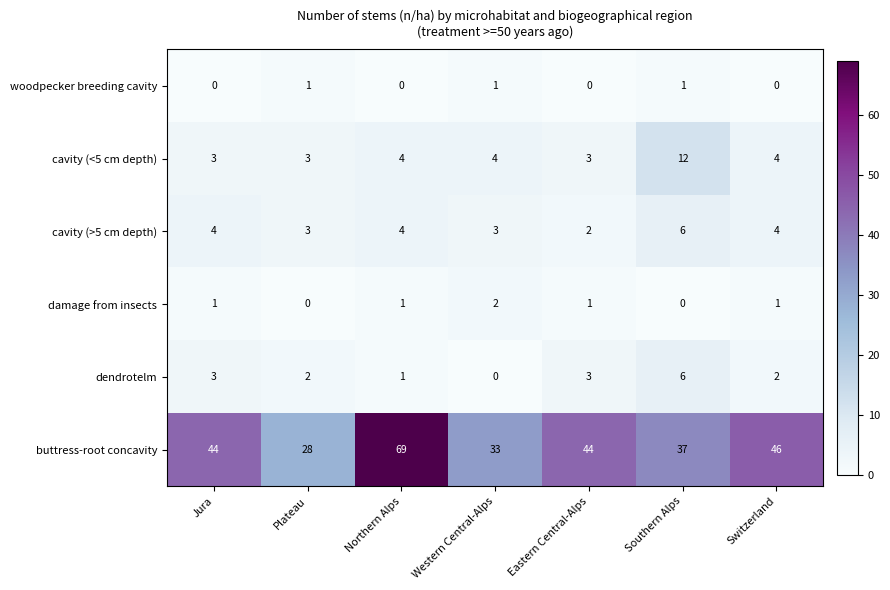

Which series has the widest spread of values?

buttress-root concavity